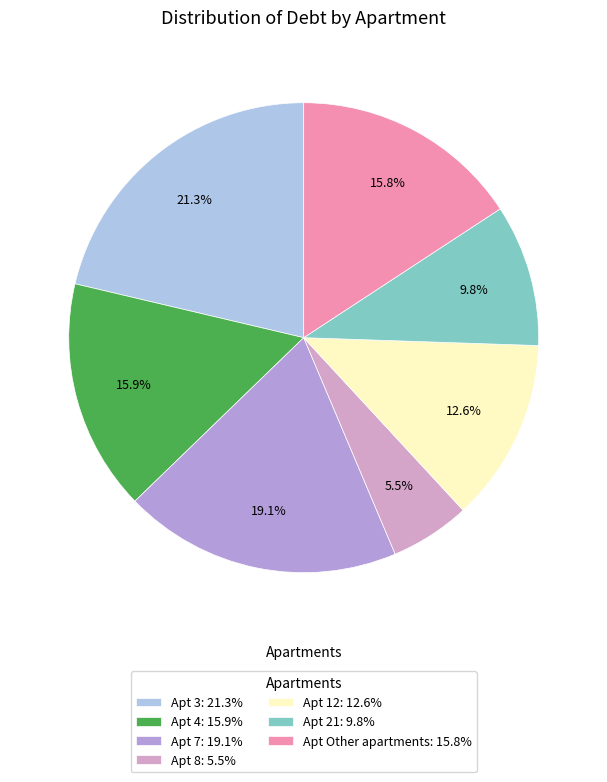

To the nearest percent, what is the difference between the largest and smallest slice percentages?

16%